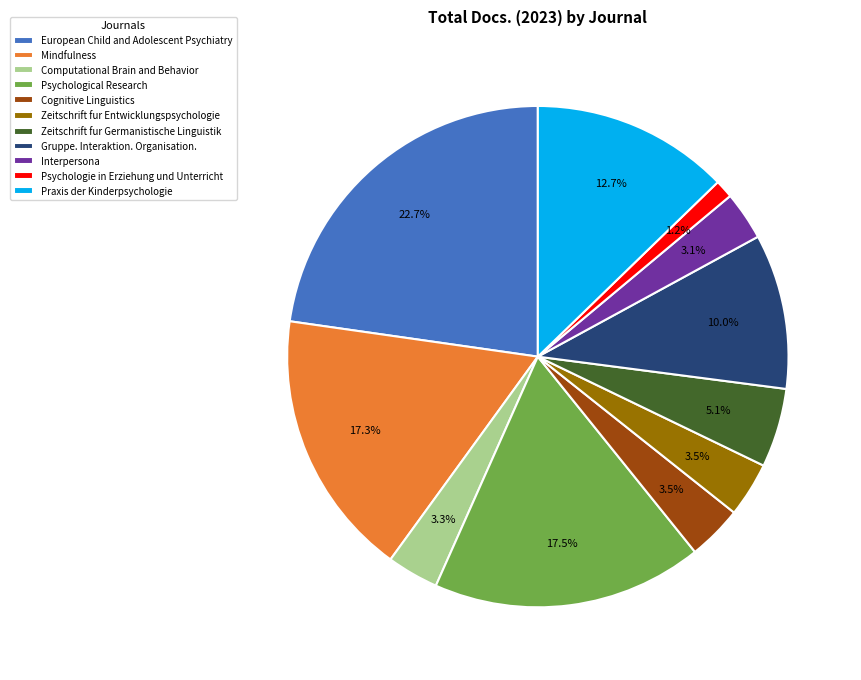

How many segments does this pie chart have?

11